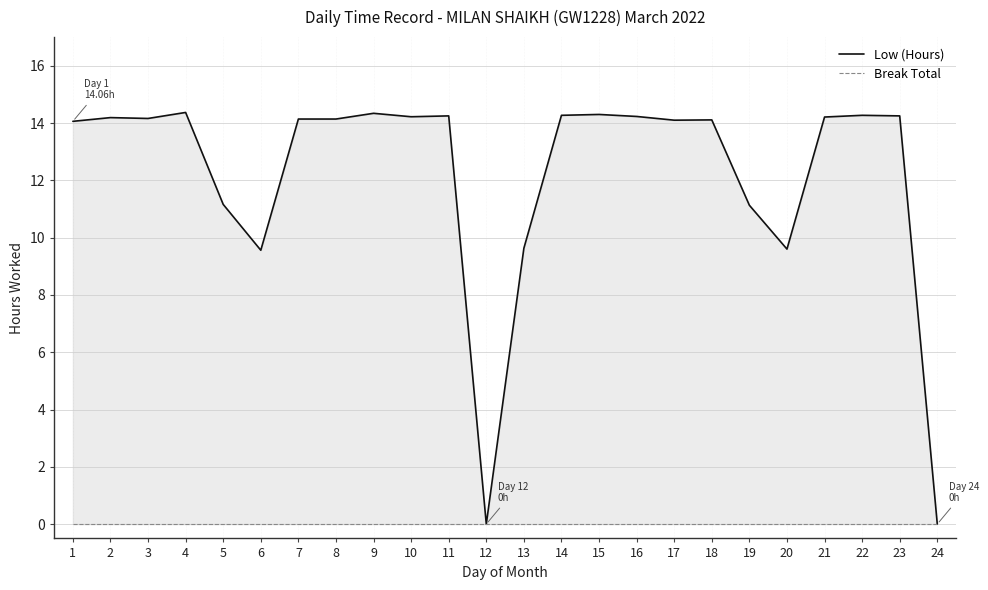

Rank the categories by Low (Hours) value from highest to lowest.

4, 9, 15, 14, 22, 11, 23, 16, 10, 21, 2, 3, 7, 8, 18, 17, 1, 5, 19, 13, 20, 6, 12, 24